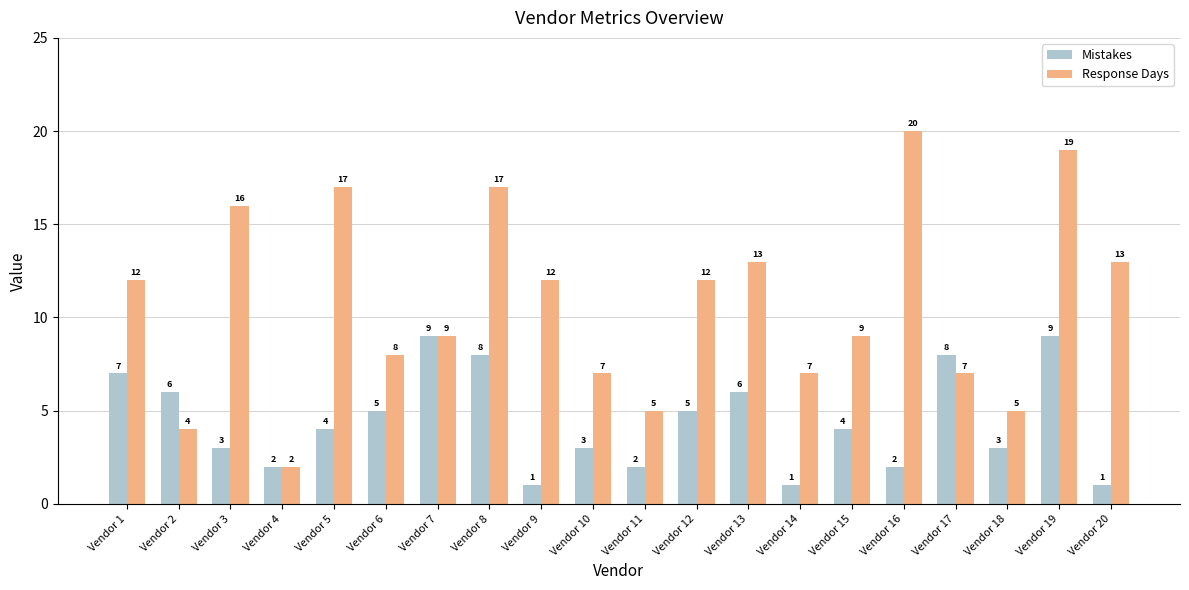

At how many categories does at least one series exceed 10?

10